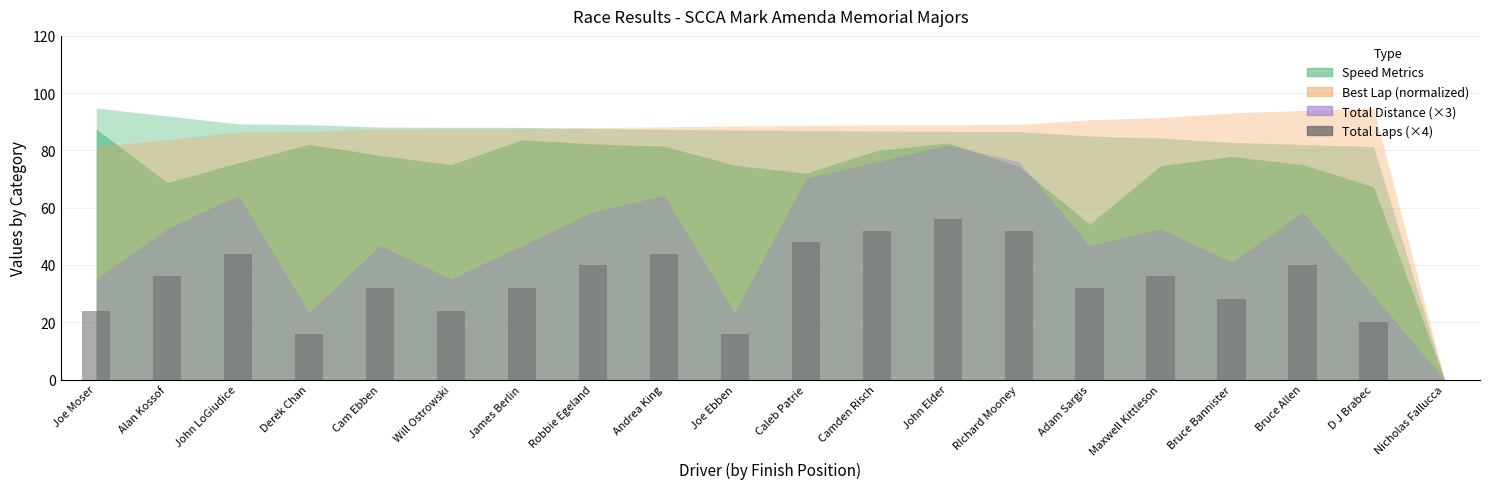

Approximately how many times larger is the value at Camden Risch compared to Robbie Egeland?

1.3